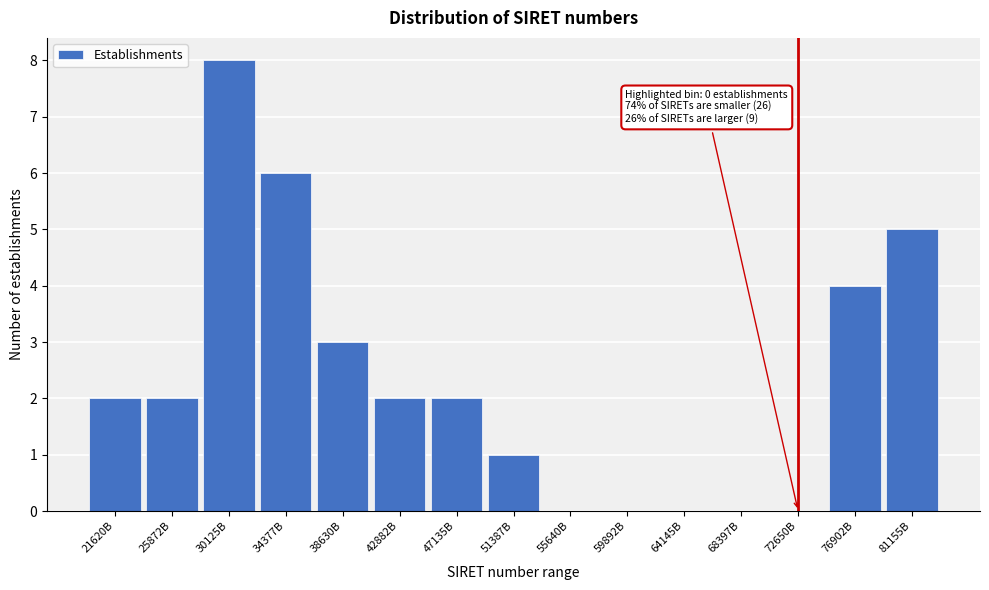

Reading left to right, extract all data points from this chart.

21620B=2	25872B=2	30125B=8	34377B=6	38630B=3	42882B=2	47135B=2	51387B=1	55640B=0	59892B=0	64145B=0	68397B=0	72650B=0	76902B=4	81155B=5